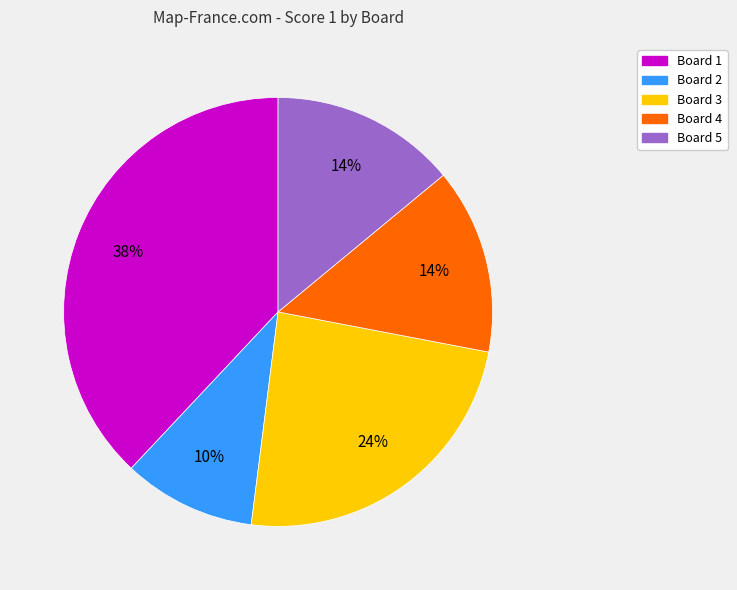

Is it true that Board 2 is 10% of the pie?

True